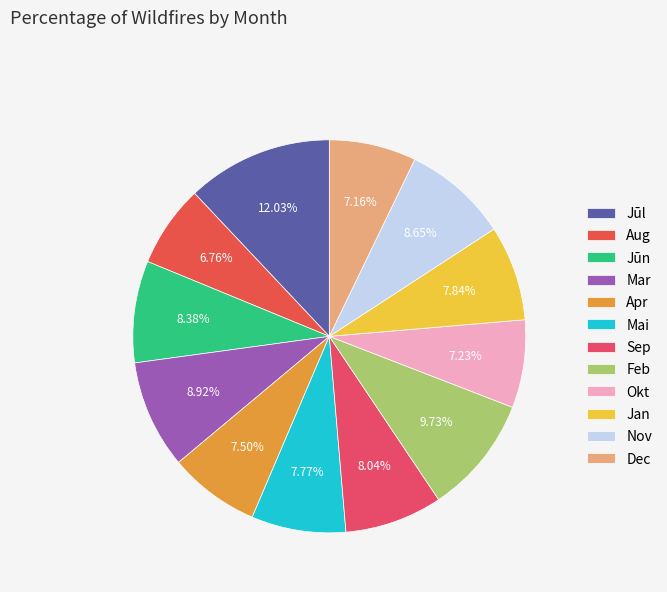

The Sep slice represents 8% of the pie. True or false?

True